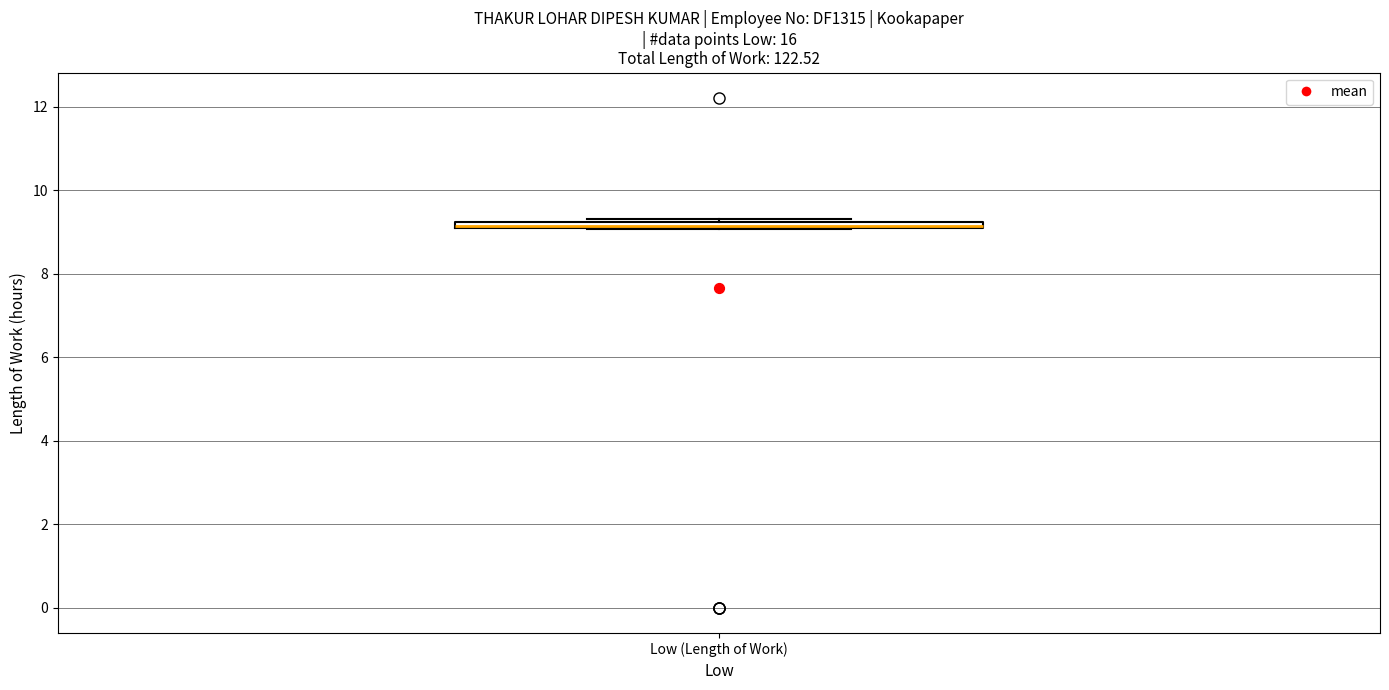

Where is the lower edge of the box for Low (Length of Work) on the y-axis? The values are not printed on the chart, so give them approximately, as read against the axis.

9.0